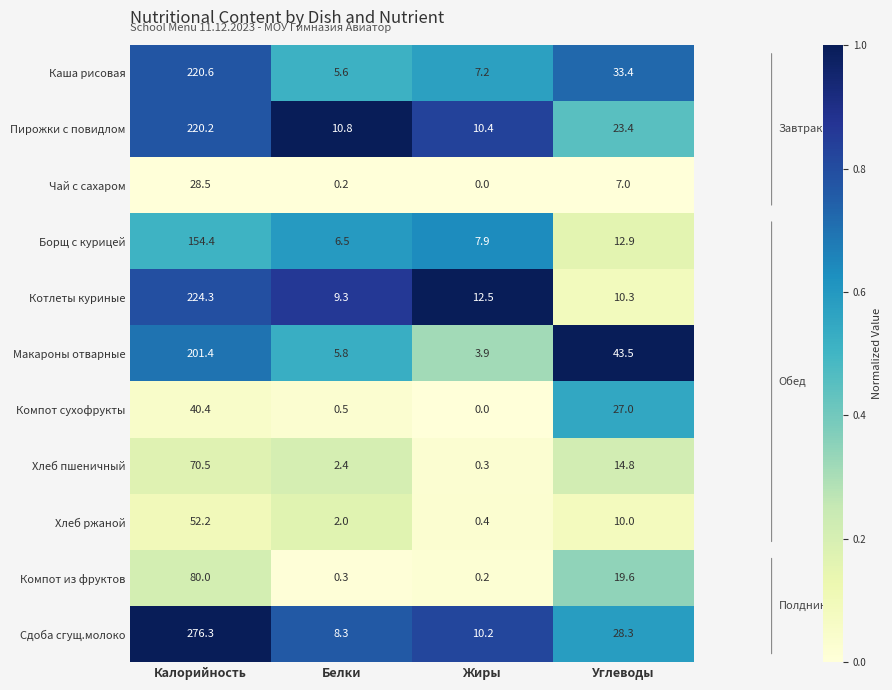

At which category does the chart reach its peak across all series?

Калорийность